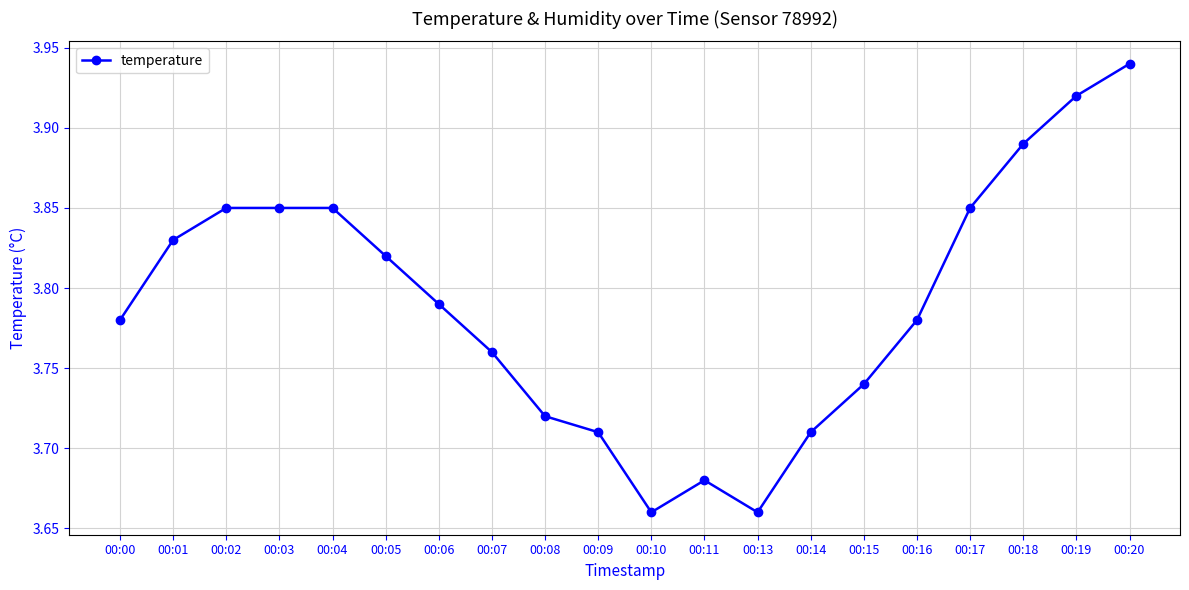

How many distinct data groups are displayed?

1